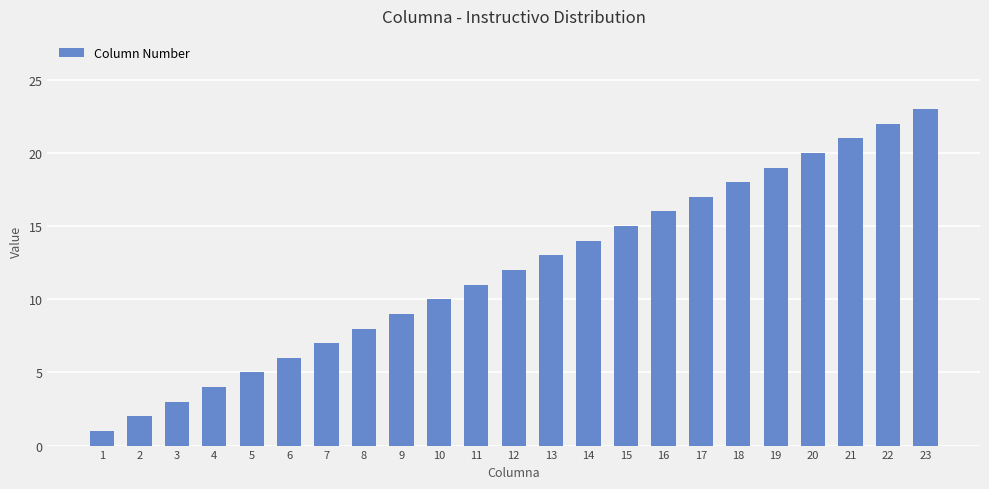

List the labels in order of value, largest first.

23, 22, 21, 20, 19, 18, 17, 16, 15, 14, 13, 12, 11, 10, 9, 8, 7, 6, 5, 4, 3, 2, 1